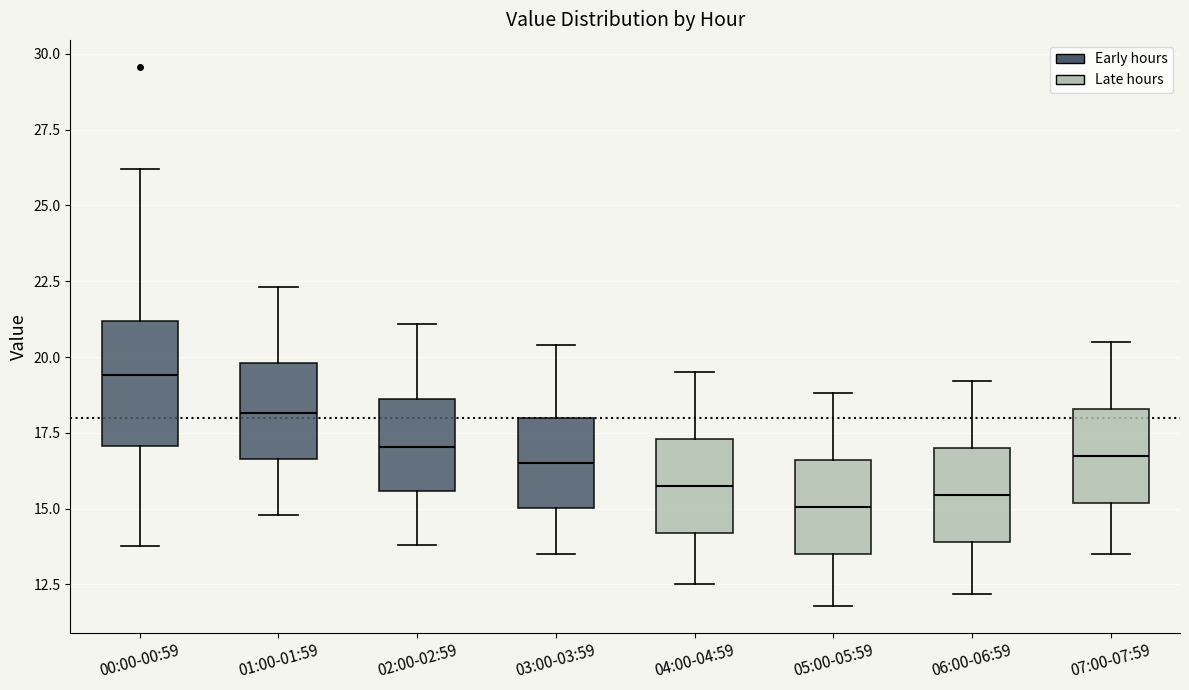

Which box's median line is the highest?

00:00-00:59